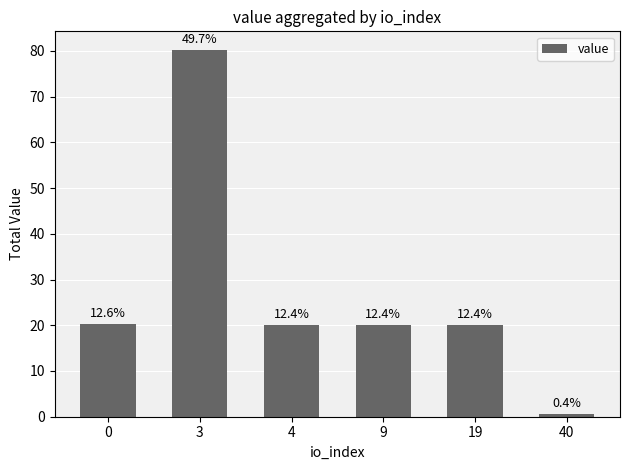

What is the approximate value at 19?

20.1